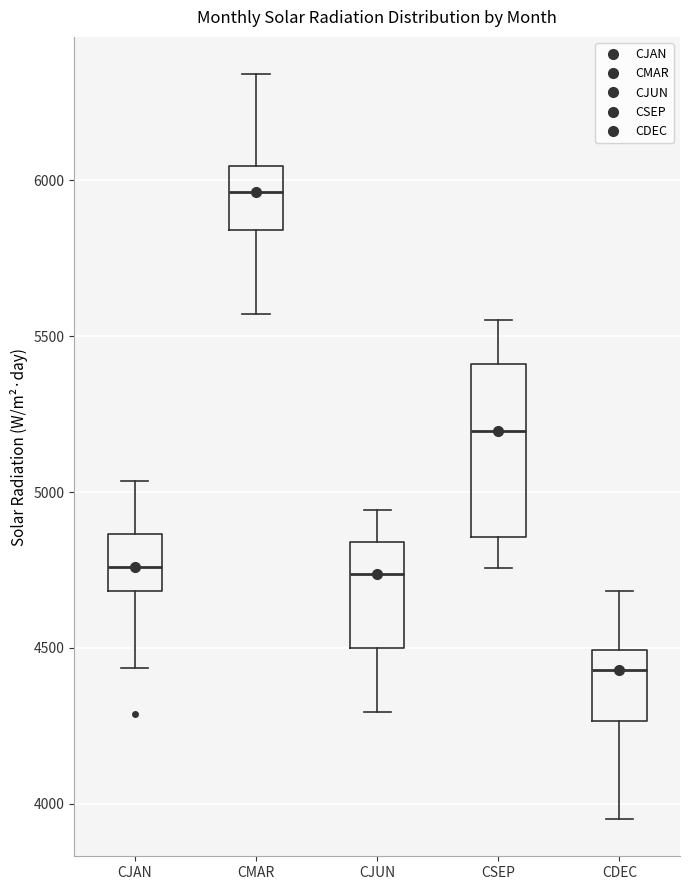

Reading left to right, transcribe this box plot: for each box, give where its median line is, the range the box spans, and where its two whiskers end, as read against the y-axis. The values are not printed on the chart, so give them approximately, as read against the axis.

CJAN: median 4750, box 4700 to 4850, whiskers 4450 to 5050
CMAR: median 5950, box 5850 to 6050, whiskers 5550 to 6350
CJUN: median 4750, box 4500 to 4850, whiskers 4300 to 4950
CSEP: median 5200, box 4850 to 5400, whiskers 4750 to 5550
CDEC: median 4450, box 4250 to 4500, whiskers 3950 to 4700